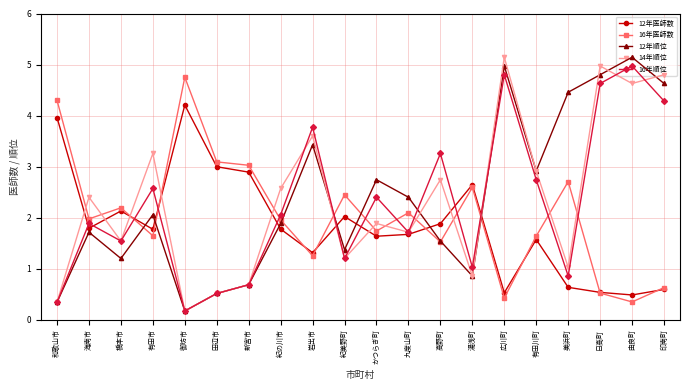

After their last crossing, which series has the higher values: 14年順位 or 16年順位?

14年順位